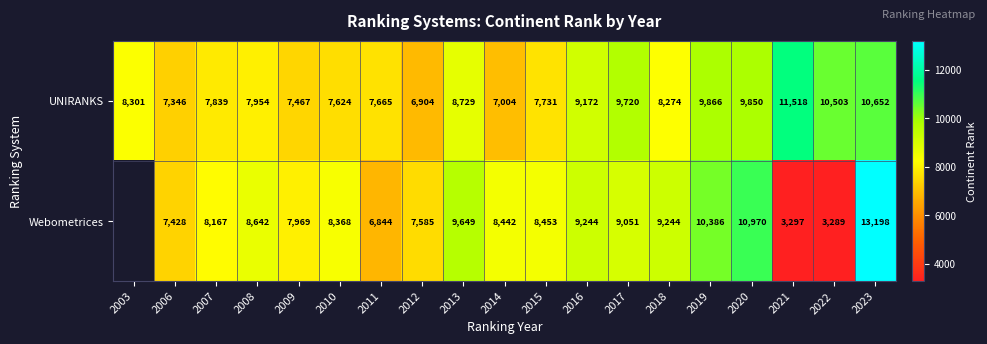

Where is UNIRANKS nearest to the value 9211?

2016